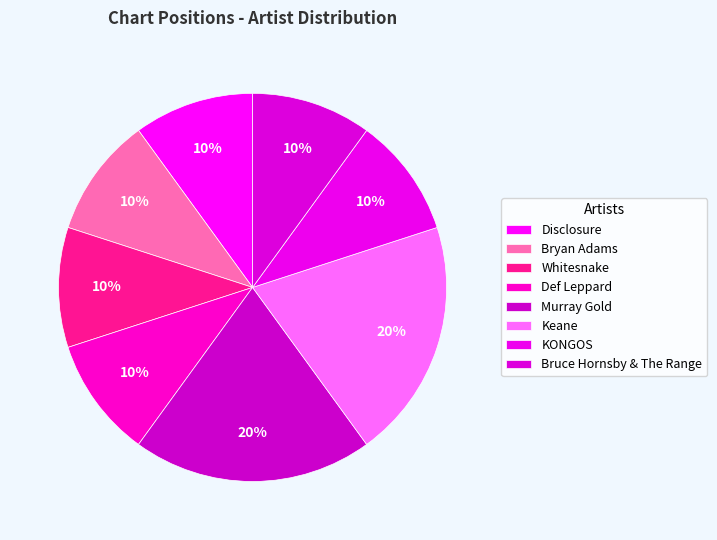

How many slices are in this pie chart?

8